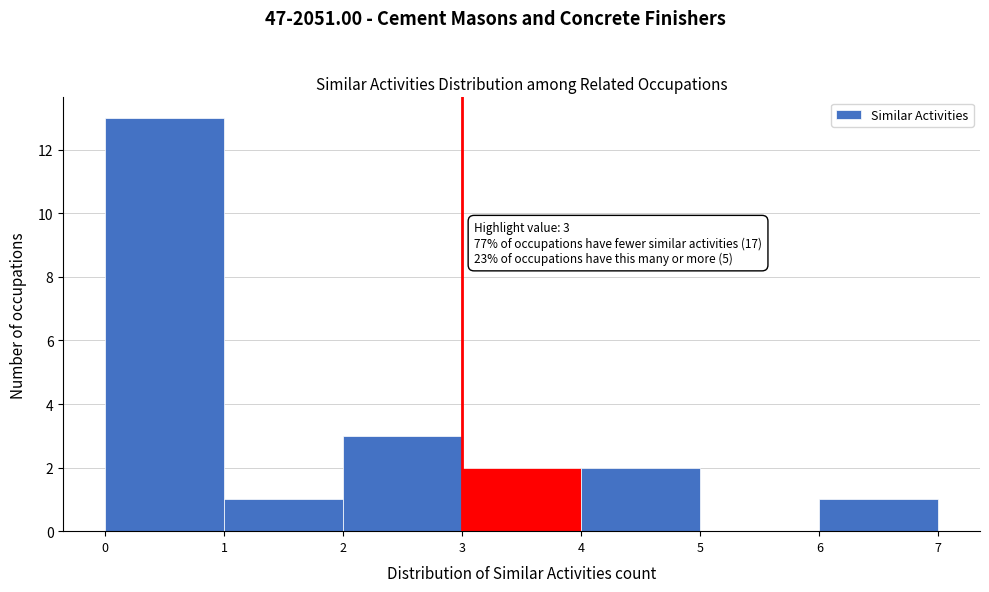

Which range on the x-axis has the tallest bar?

0 to 1